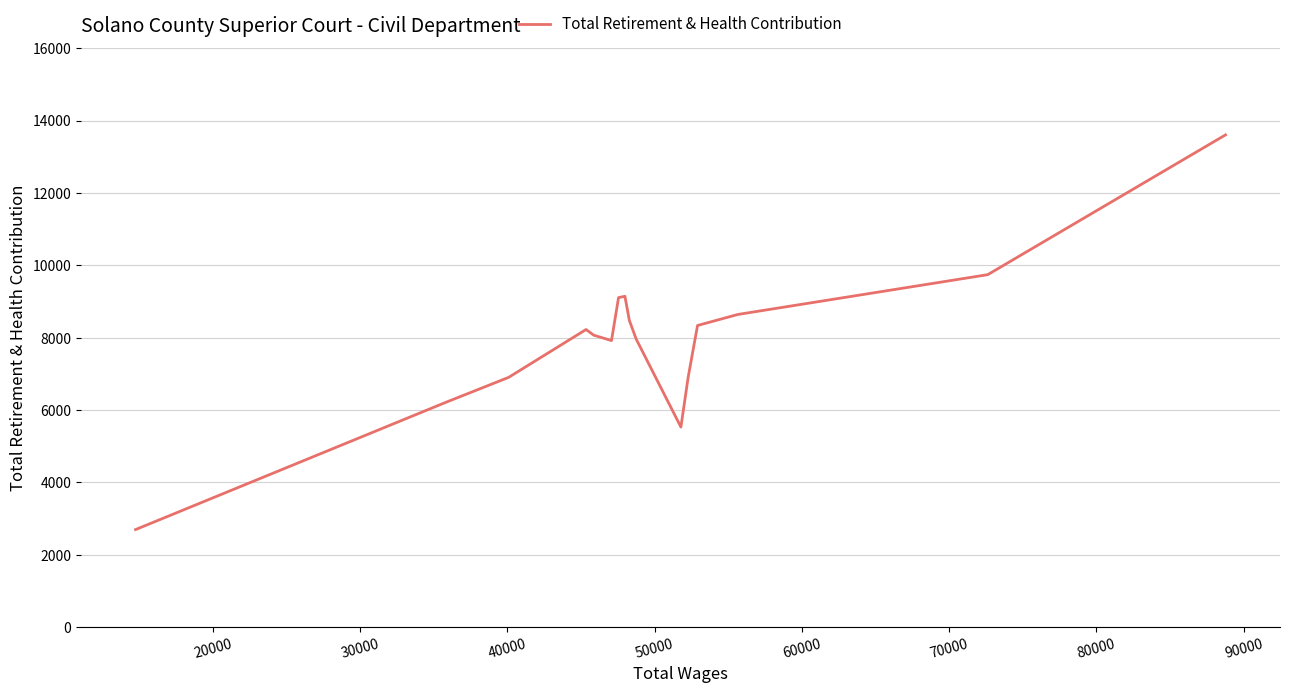

True or false: the data shows 20833 at 10000.

False